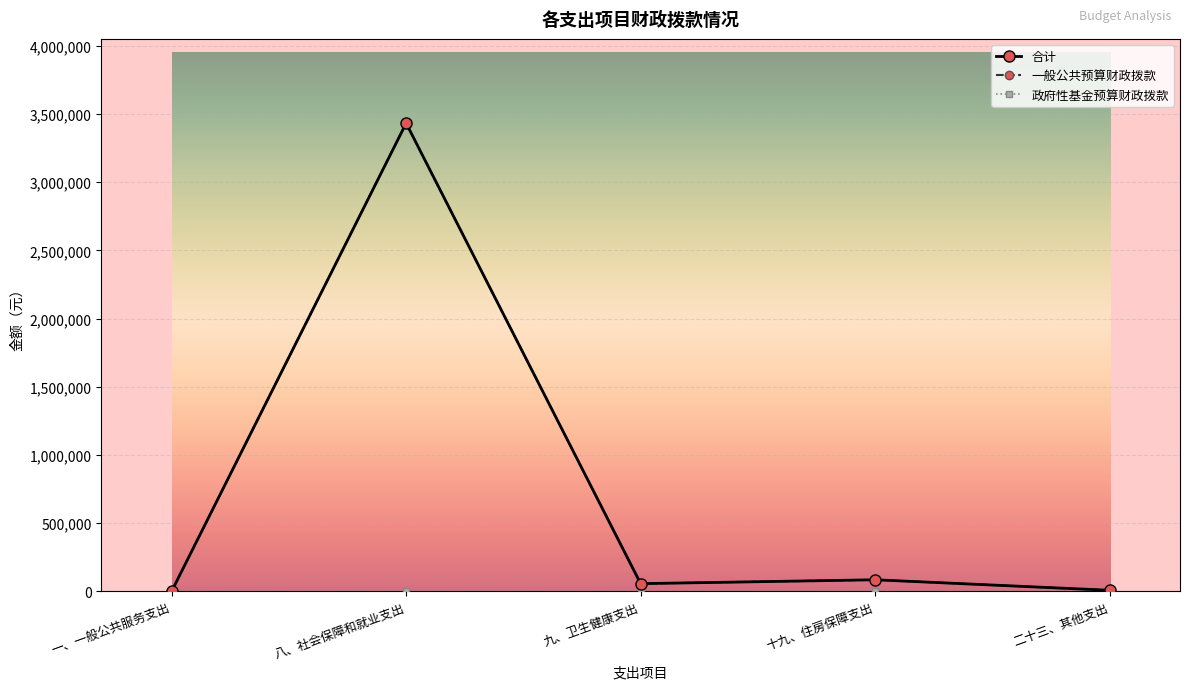

In 合计, how many points are lower than both neighbors (excluding endpoints)?

1